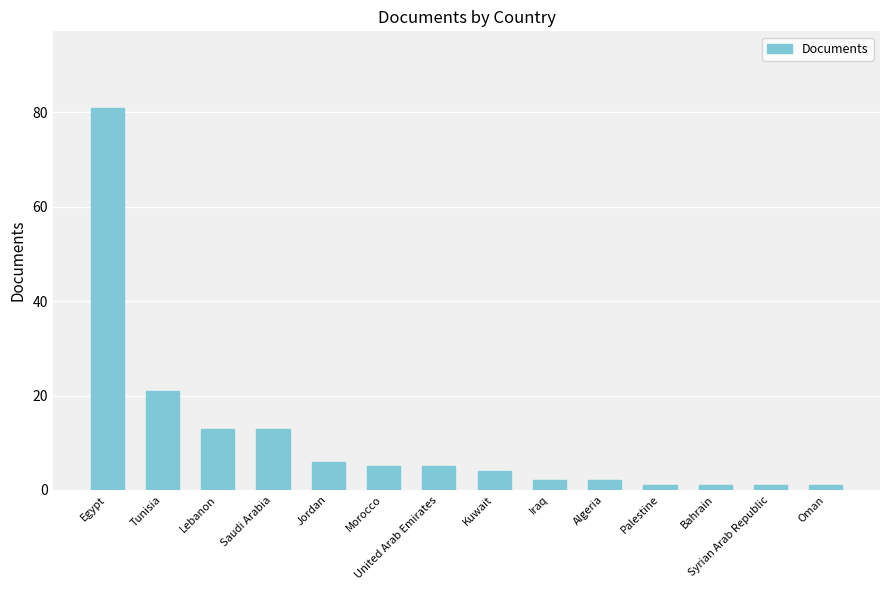

Are the bars grouped side by side (vs. stacked)?

No